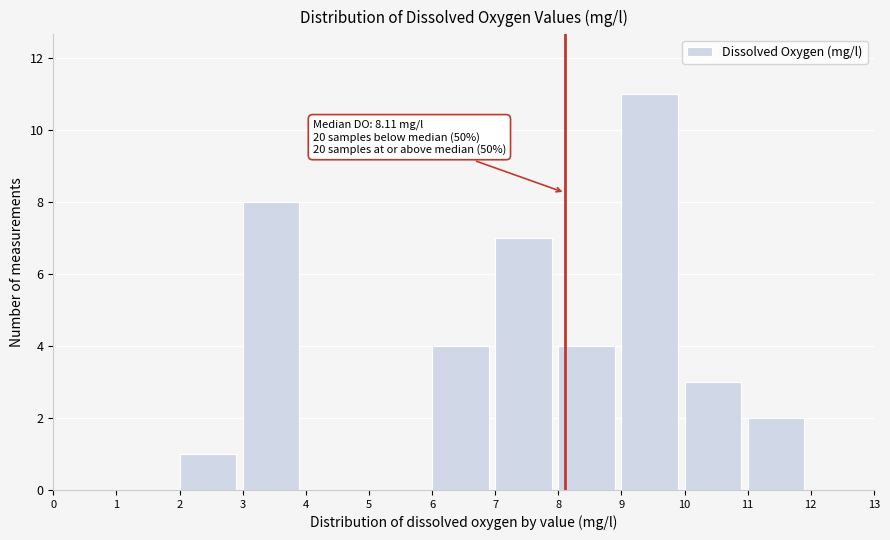

Over which range of the x-axis is the bar tallest?

9 to 10